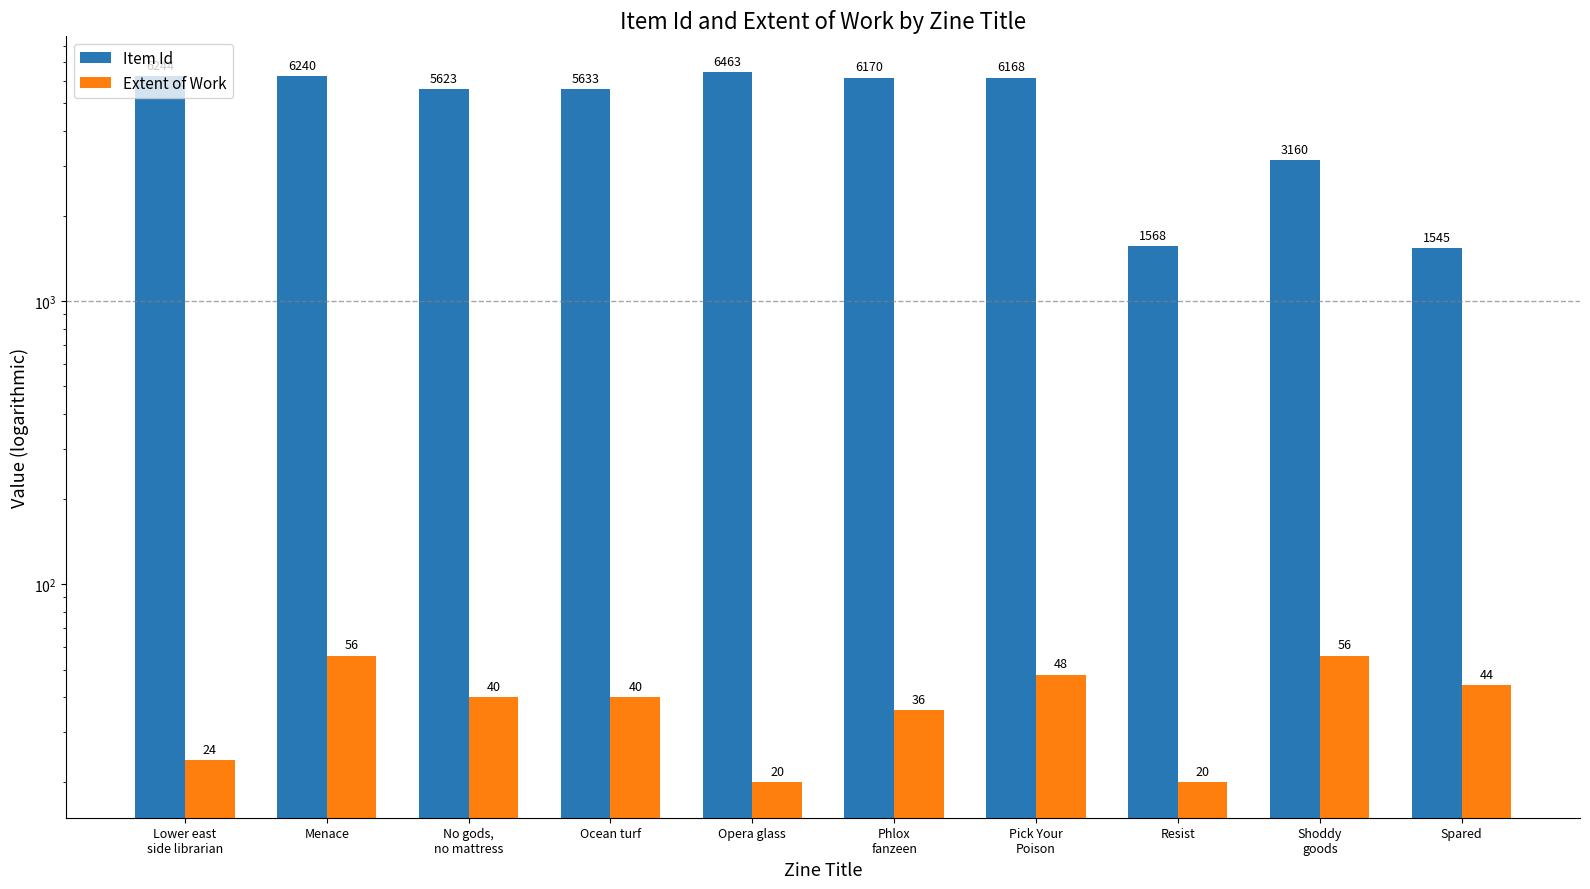

At which label does Extent of Work first exceed 40?

Menace